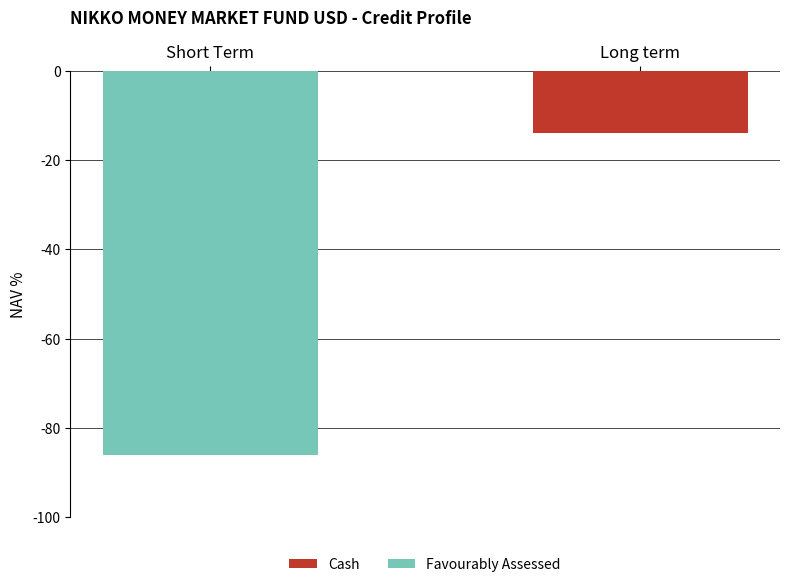

What value does the Favourably Assessed series have at Short Term?

-86.1